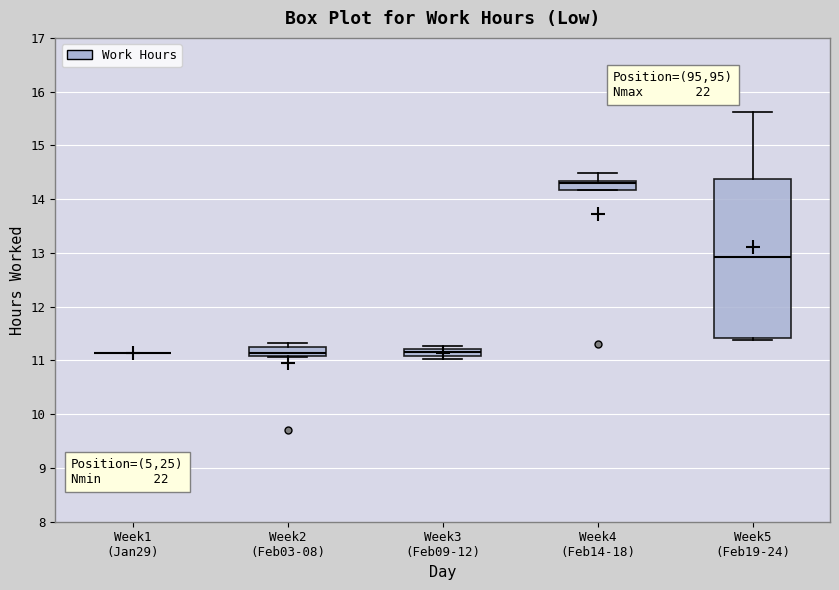

Where does the median line of the box for Week5 (Feb19-24) sit on the y-axis? The values are not printed on the chart, so give them approximately, as read against the axis.

12.9